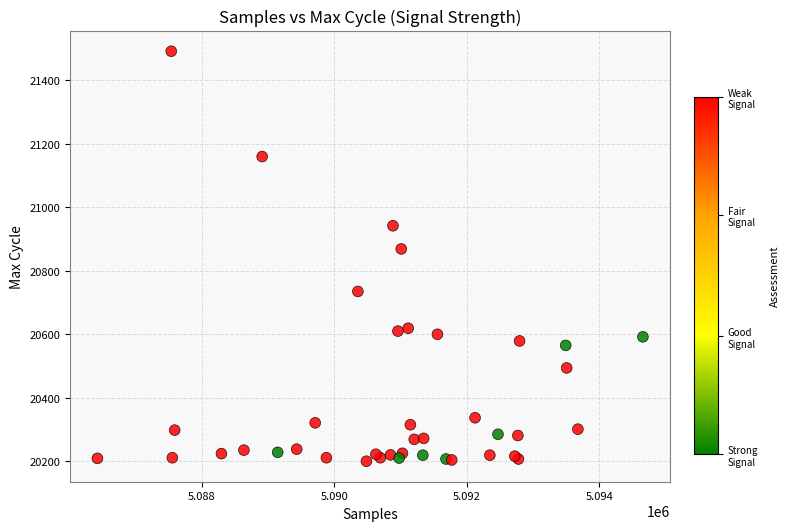

What Y value in the scatter plot is closest to 20846?

20869